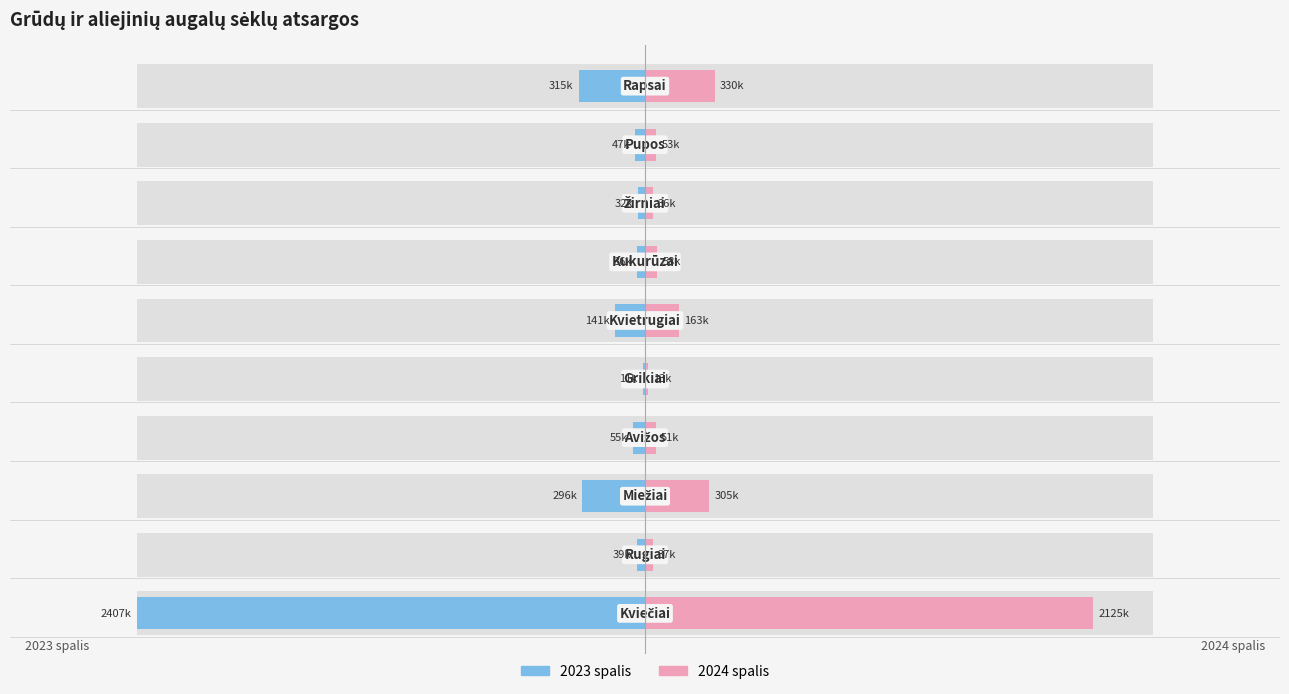

At 5, list the series in order from smallest to largest.

2023 spalis, 2024 spalis